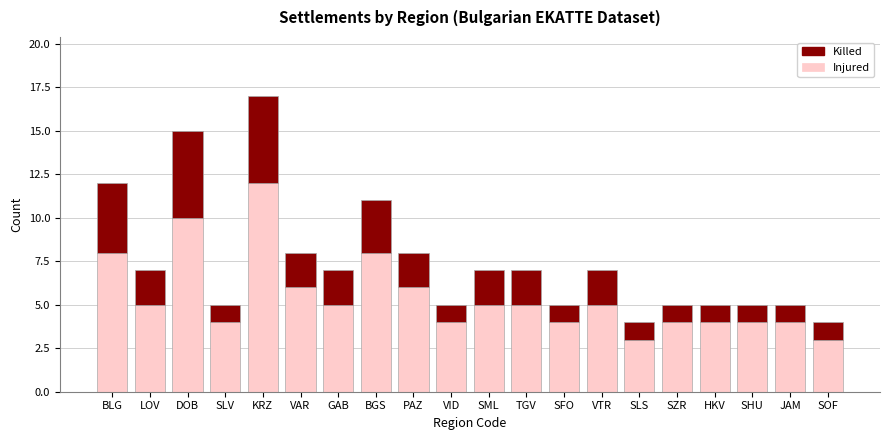

True or false: Injured has a value of 4 at HKV.

True